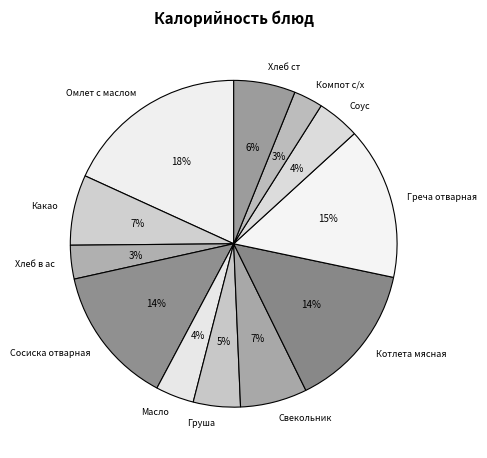

To the nearest percent, what is the average slice percentage?

8%